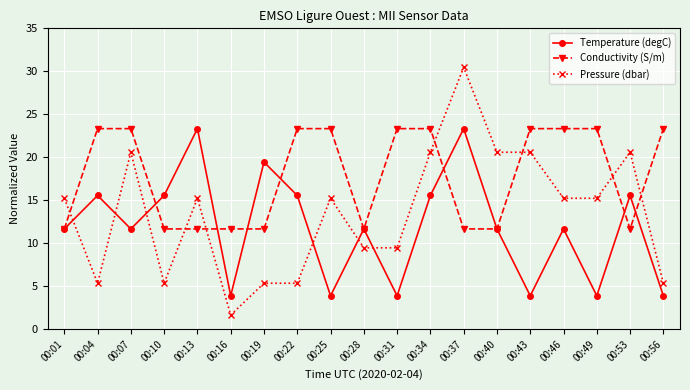

True or false: Temperature (degC) has more than 1 points higher than both neighbors.

True